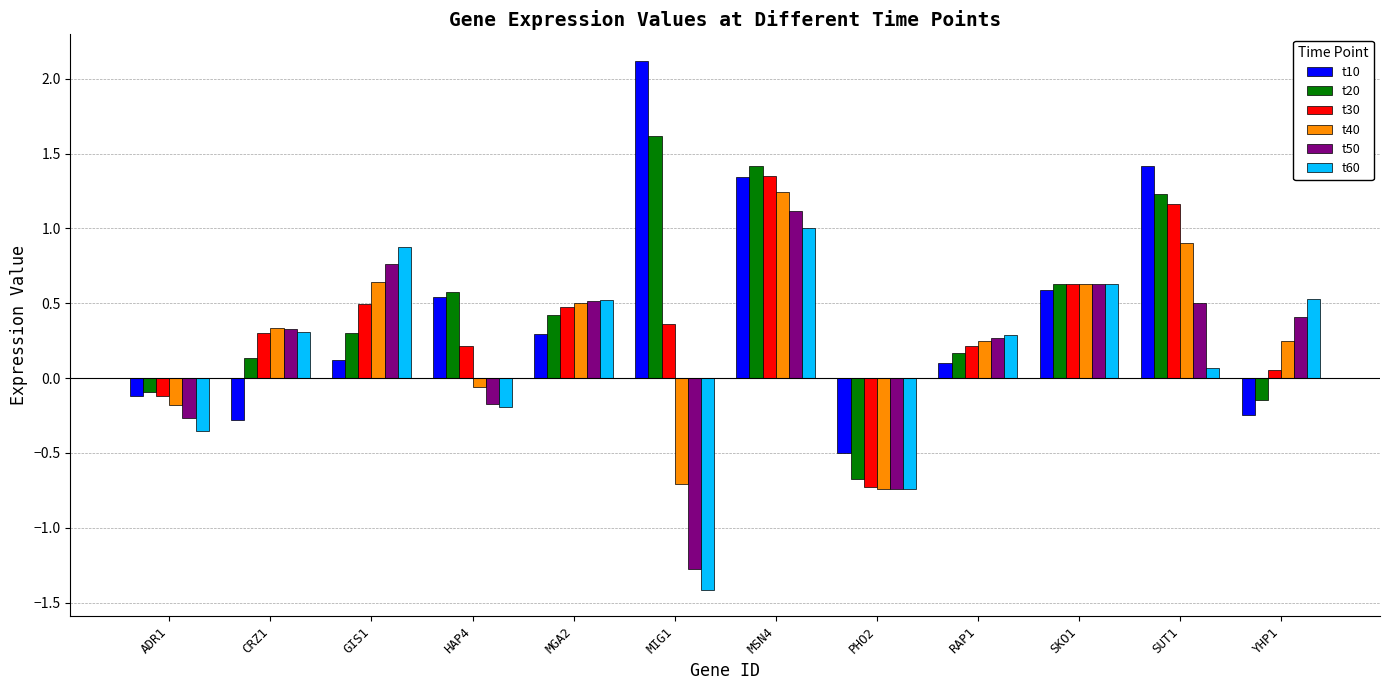

Are the bars horizontal?

No